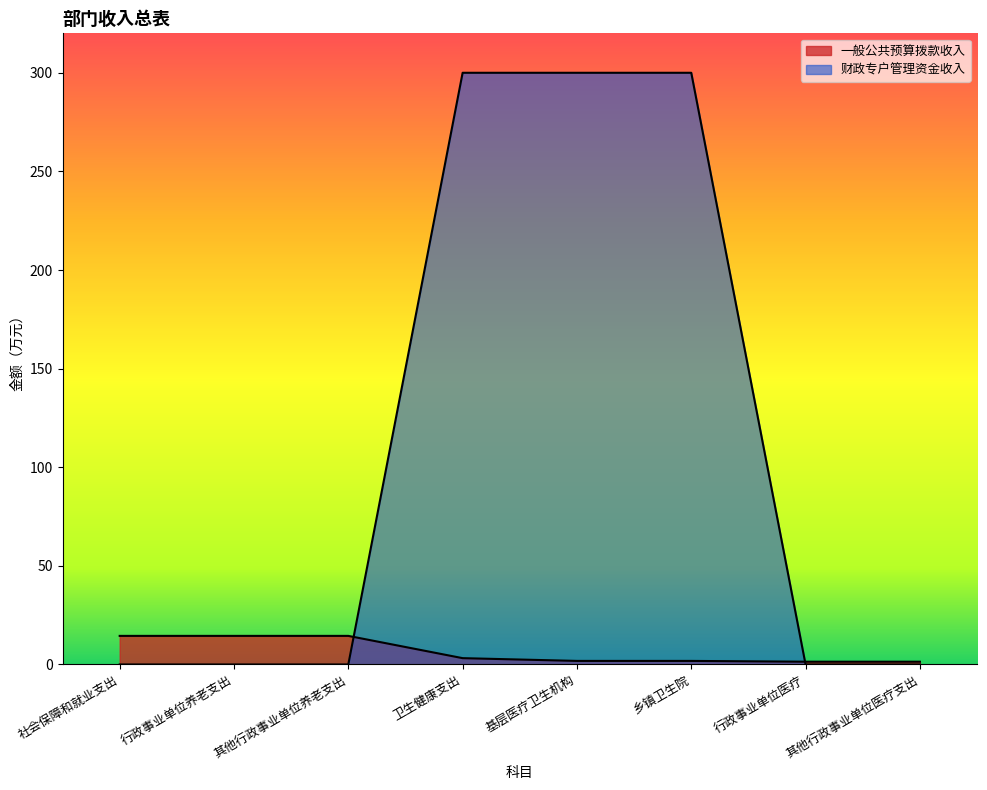

Which series ends up on top after the final intersection of 财政专户管理资金收入 and 一般公共预算拨款收入?

一般公共预算拨款收入